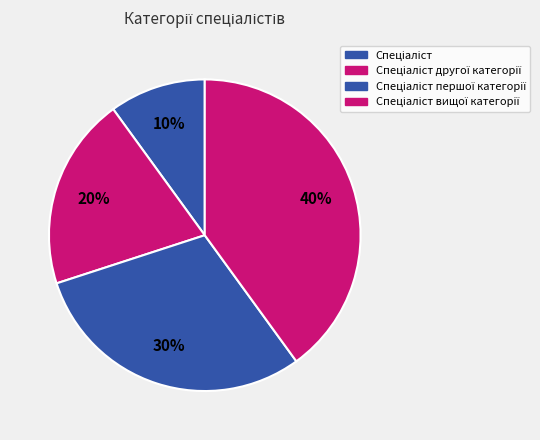

To the nearest percent, what is the difference between the largest and smallest slice percentages?

30%